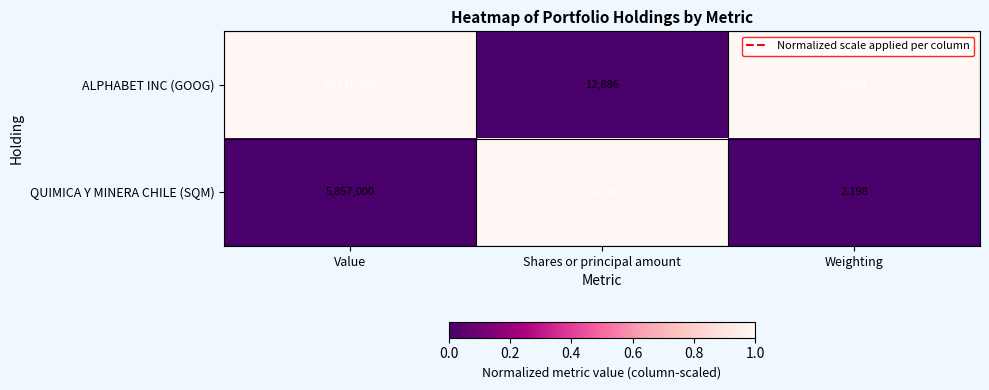

Rank the series by their average value, from highest to lowest.

ALPHABET INC (GOOG), QUIMICA Y MINERA CHILE (SQM)